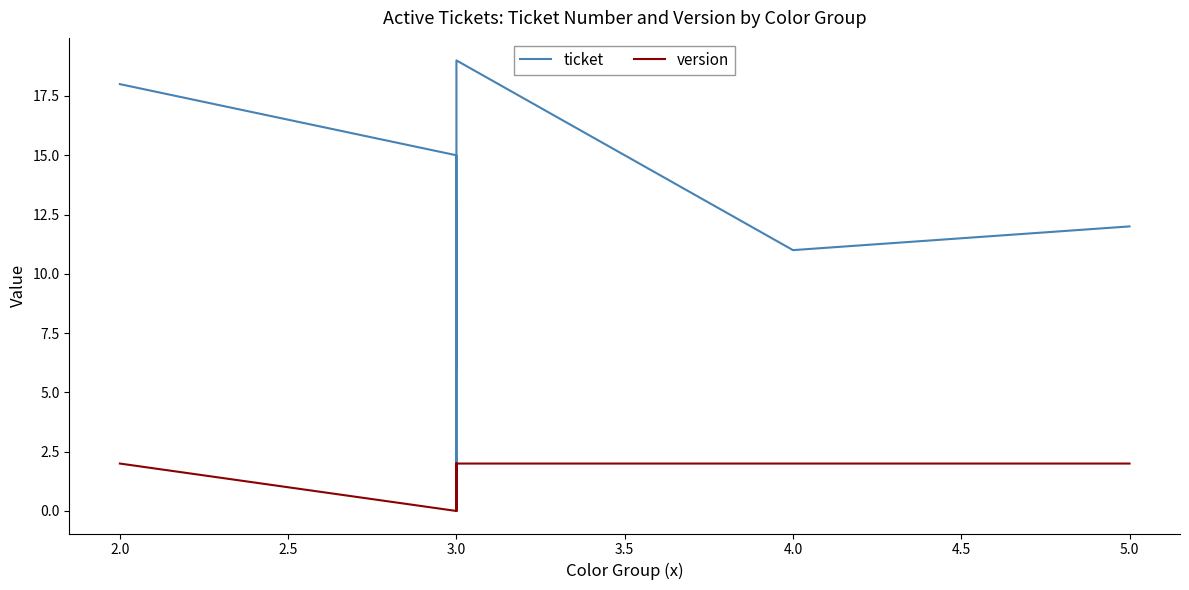

Reading left to right, what are all the values shown in this chart?

ticket: 18	15	14	9	2	7	10	13	6	16	19	11	12
version: 2	0	0	0	0	0	2	1	2	0	2	2	2